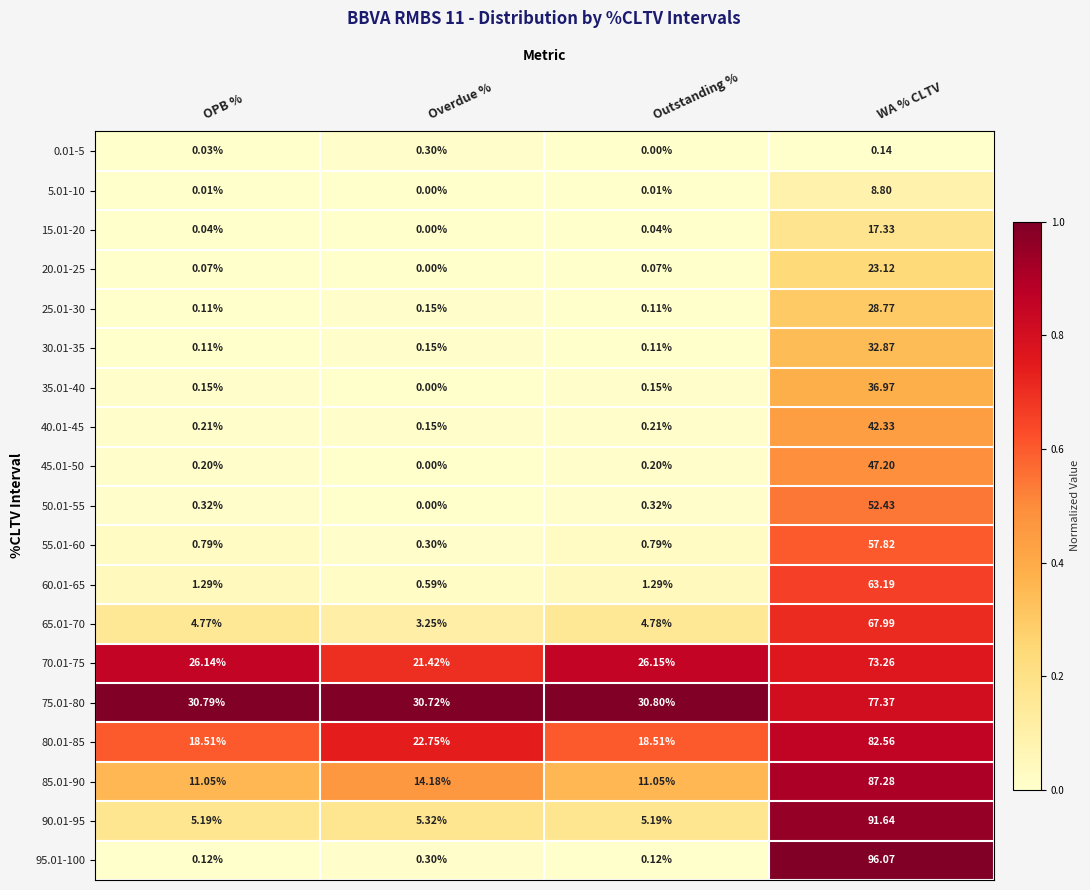

Which category has the highest value in the 85.01-90 series?

WA % CLTV